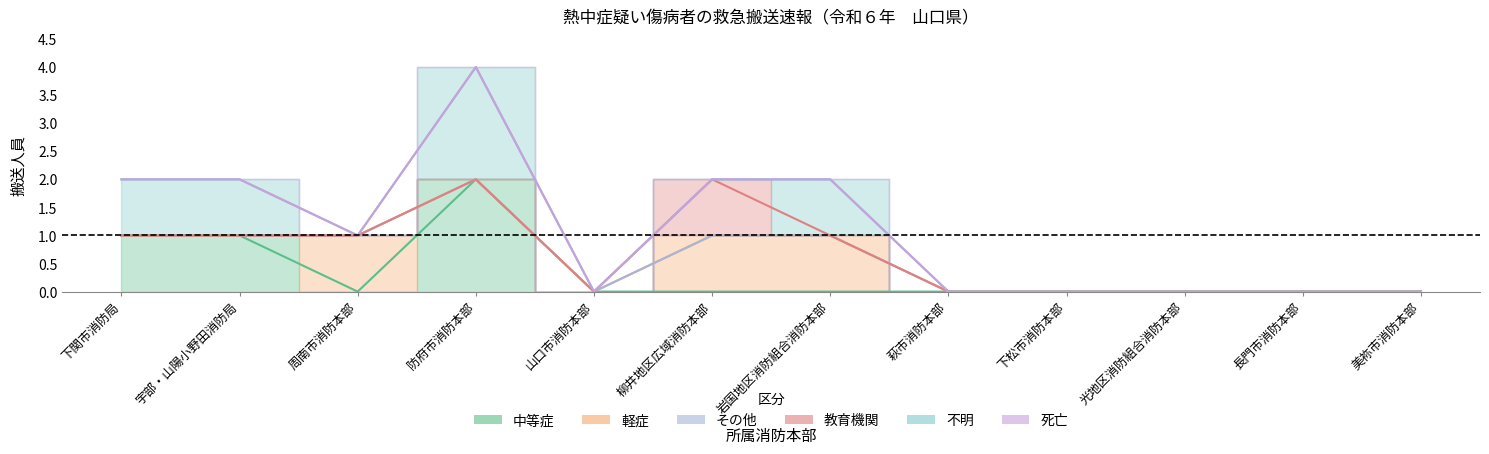

Rank the categories by その他 value from lowest to highest.

下関市消防局, 宇部・山陽小野田消防局, 周南市消防本部, 防府市消防本部, 山口市消防本部, 柳井地区広域消防本部, 岩国地区消防組合消防本部, 萩市消防本部, 下松市消防本部, 光地区消防組合消防本部, 長門市消防本部, 美祢市消防本部